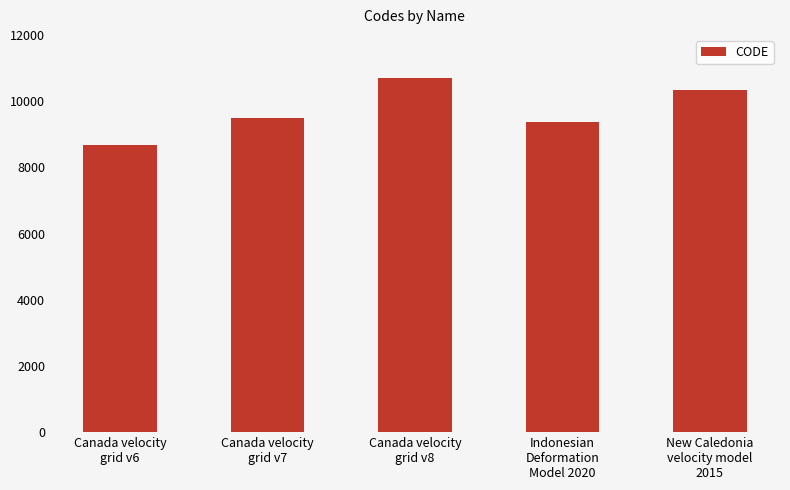

List the labels in order of value, smallest first.

Canada velocity
grid v6, Indonesian
Deformation
Model 2020, Canada velocity
grid v7, New Caledonia
velocity model
2015, Canada velocity
grid v8